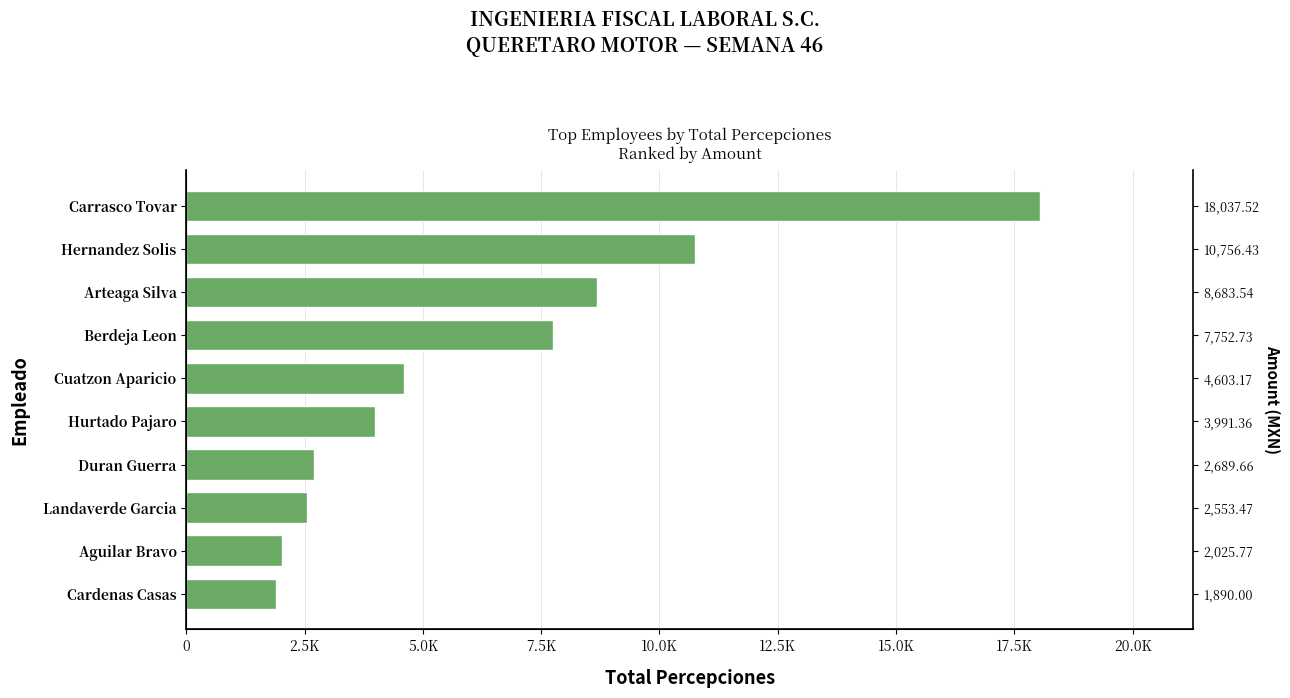

True or false: the data shows 4793.9 at Hernandez Solis.

False